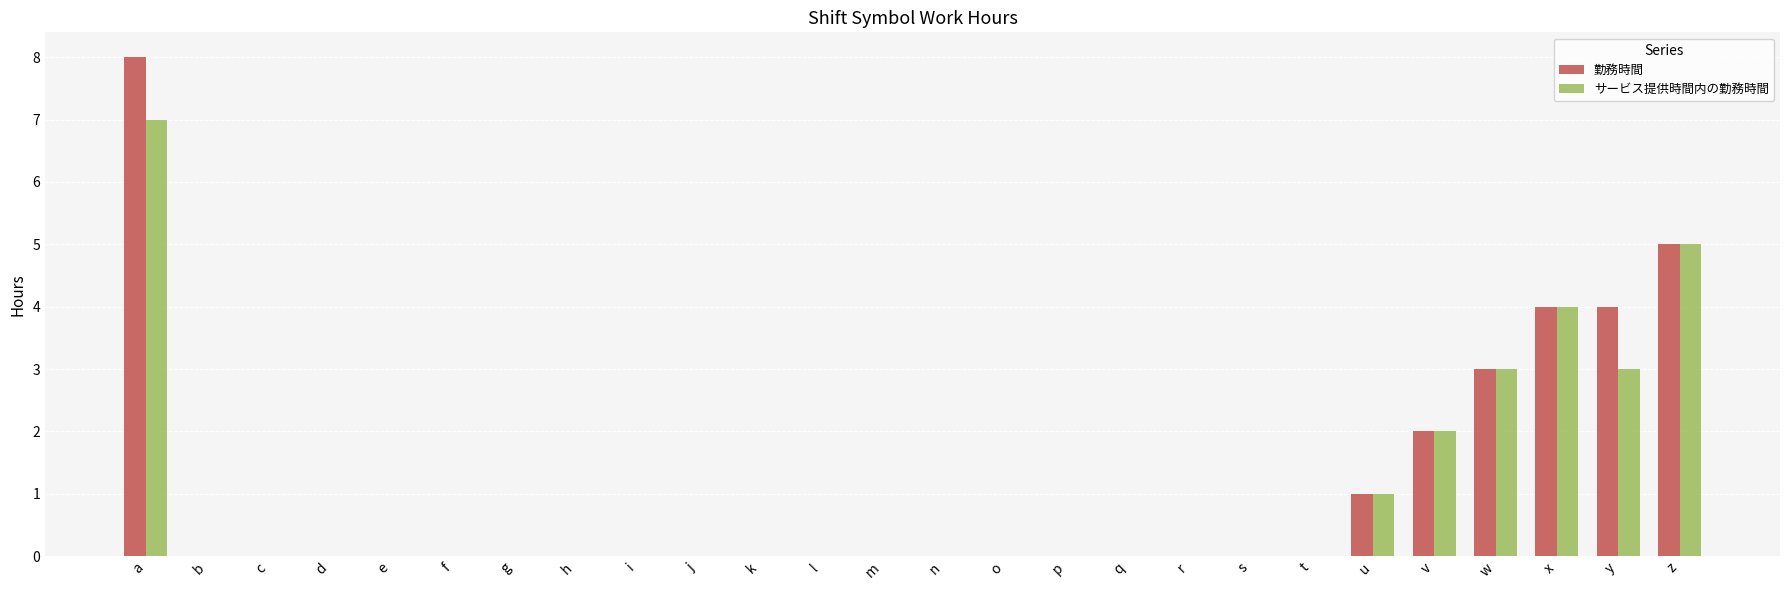

At which category is the sum across all series the highest?

a